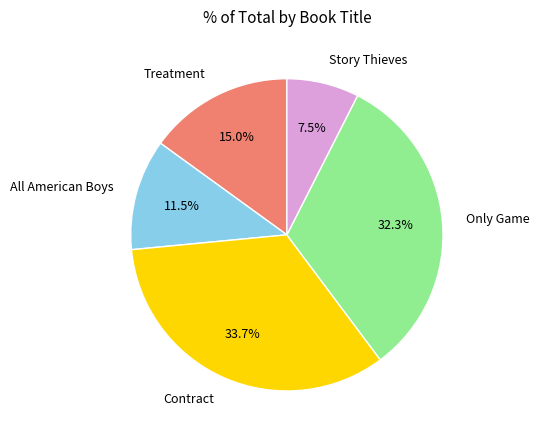

Rank the categories by value from lowest to highest.

Story Thieves, All American Boys, Treatment, Only Game, Contract